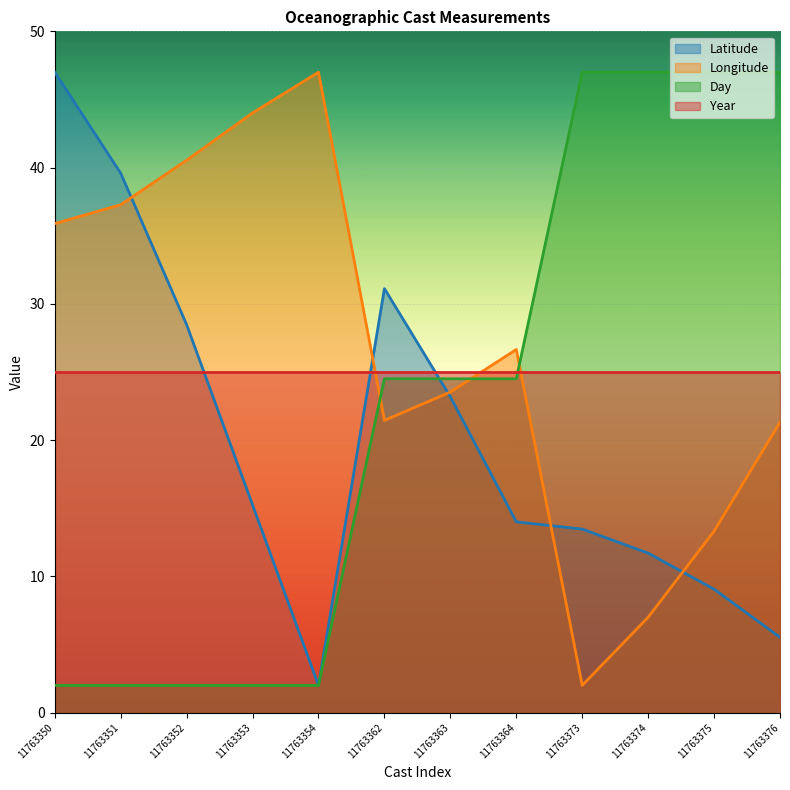

True or false: Day has a value of 65.9 at 11763373.

False